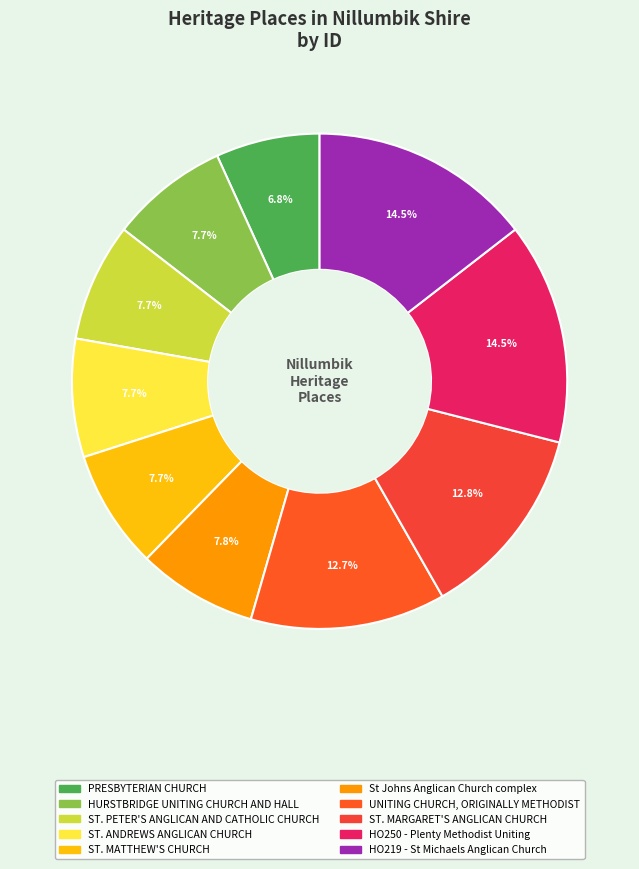

How many segments does this pie chart have?

10